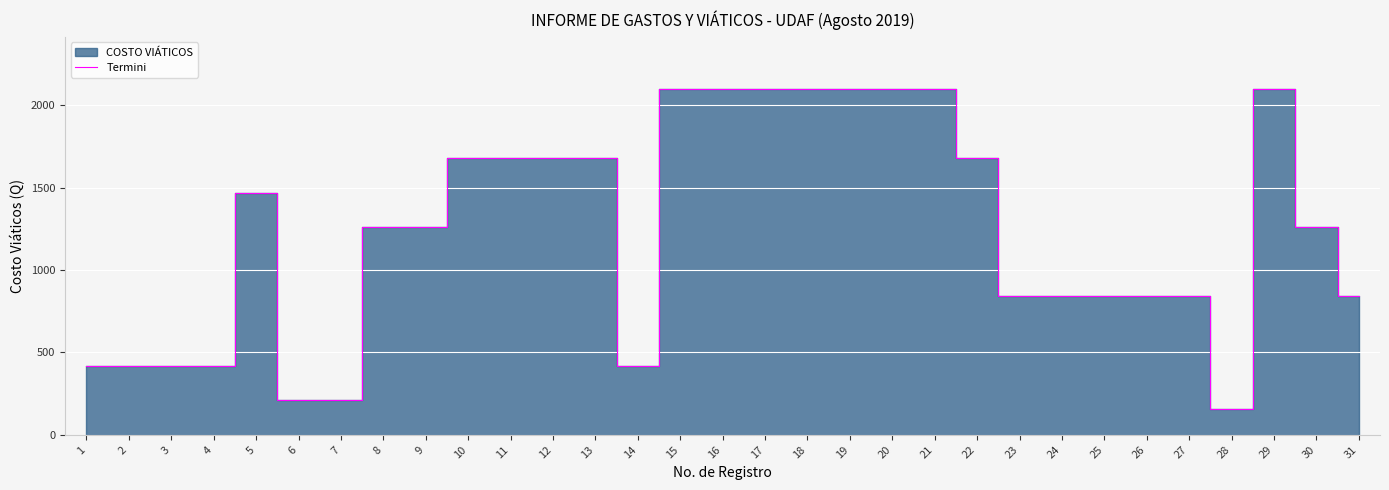

How many points are higher than both their immediate neighbors (excluding endpoints)?

2